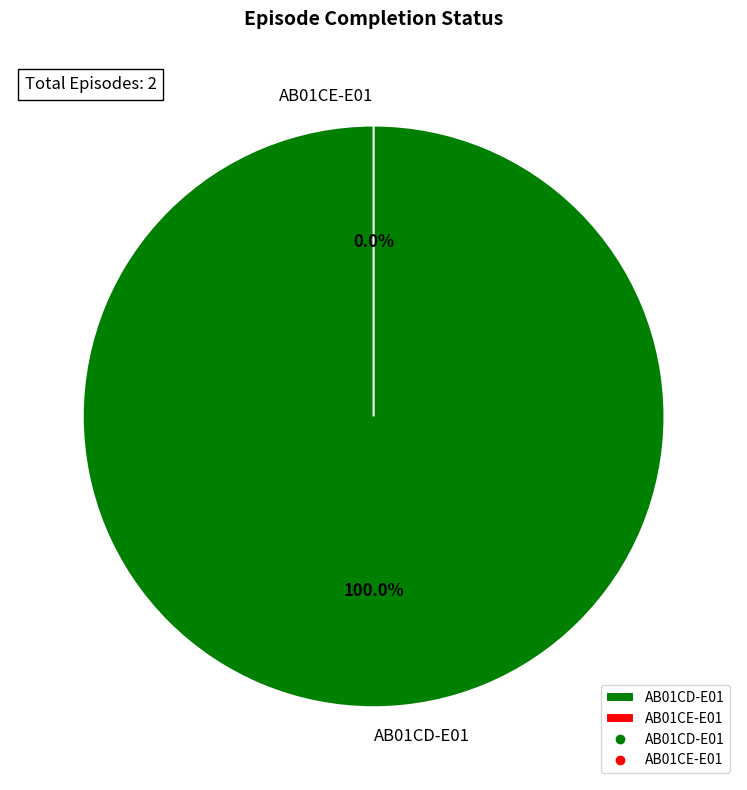

What is the total percentage of AB01CD-E01 and AB01CE-E01?

100.0%